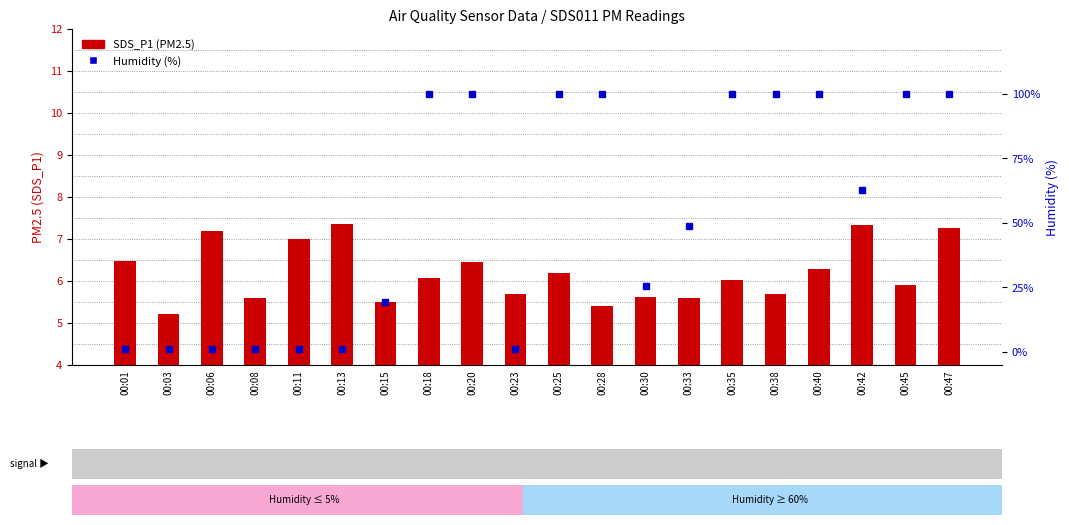

What is the sum of all Humidity (%) values?

1062.1